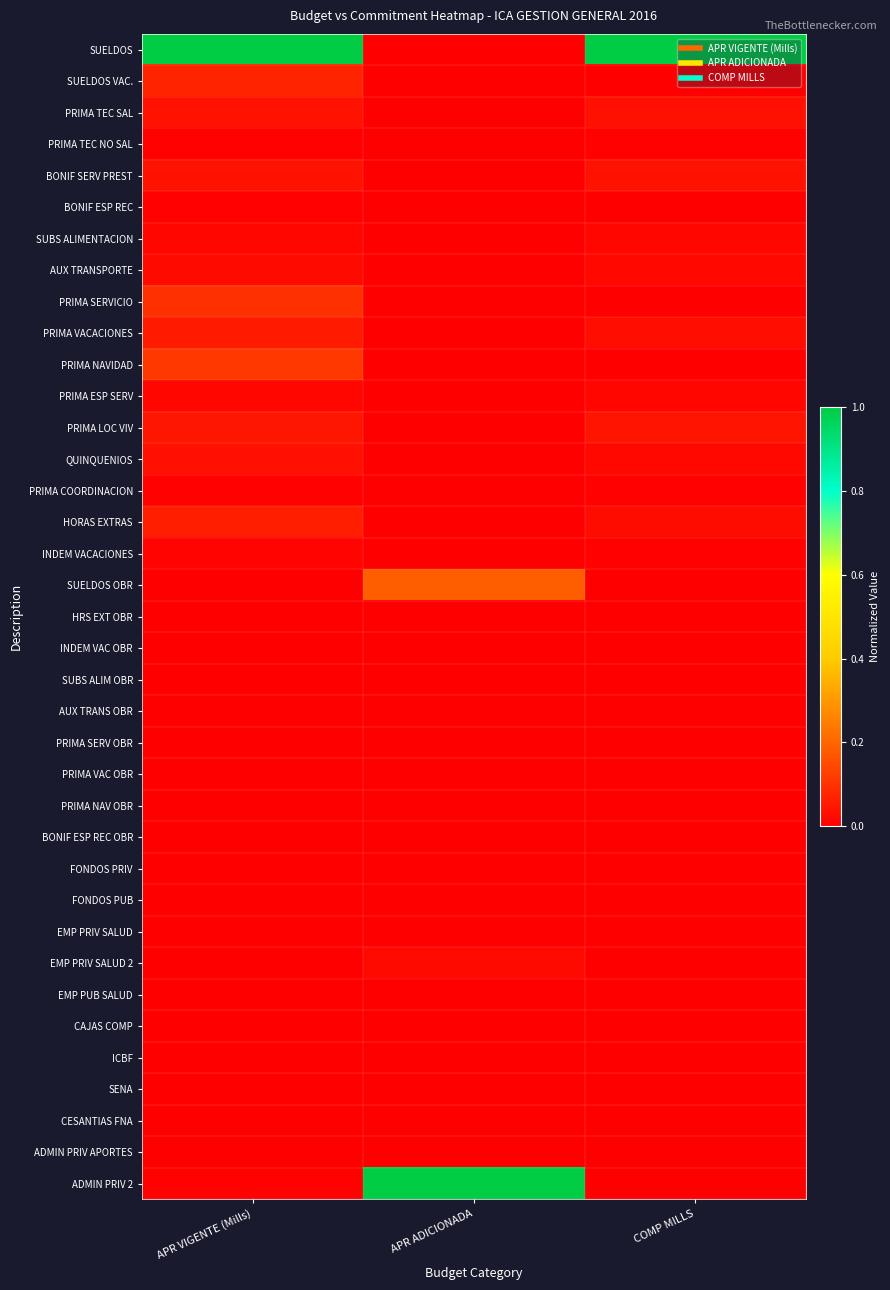

Reading left to right, extract all data points from this chart.

SUELDOS: APR VIGENTE (Mills)=1.0	APR ADICIONADA=0.0	COMP MILLS=1.0
SUELDOS VAC.: APR VIGENTE (Mills)=0.1	APR ADICIONADA=0.0	COMP MILLS=0.0
PRIMA TEC SAL: APR VIGENTE (Mills)=0.0	APR ADICIONADA=0.0	COMP MILLS=0.0
PRIMA TEC NO SAL: APR VIGENTE (Mills)=0.0	APR ADICIONADA=0.0	COMP MILLS=0.0
BONIF SERV PREST: APR VIGENTE (Mills)=0.0	APR ADICIONADA=0.0	COMP MILLS=0.0
BONIF ESP REC: APR VIGENTE (Mills)=0.0	APR ADICIONADA=0.0	COMP MILLS=0.0
SUBS ALIMENTACION: APR VIGENTE (Mills)=0.0	APR ADICIONADA=0.0	COMP MILLS=0.0
AUX TRANSPORTE: APR VIGENTE (Mills)=0.0	APR ADICIONADA=0.0	COMP MILLS=0.0
PRIMA SERVICIO: APR VIGENTE (Mills)=0.1	APR ADICIONADA=0.0	COMP MILLS=0.0
PRIMA VACACIONES: APR VIGENTE (Mills)=0.1	APR ADICIONADA=0.0	COMP MILLS=0.0
PRIMA NAVIDAD: APR VIGENTE (Mills)=0.1	APR ADICIONADA=0.0	COMP MILLS=0.0
PRIMA ESP SERV: APR VIGENTE (Mills)=0.0	APR ADICIONADA=0.0	COMP MILLS=0.0
PRIMA LOC VIV: APR VIGENTE (Mills)=0.0	APR ADICIONADA=0.0	COMP MILLS=0.0
QUINQUENIOS: APR VIGENTE (Mills)=0.0	APR ADICIONADA=0.0	COMP MILLS=0.0
PRIMA COORDINACION: APR VIGENTE (Mills)=0.0	APR ADICIONADA=0.0	COMP MILLS=0.0
HORAS EXTRAS: APR VIGENTE (Mills)=0.1	APR ADICIONADA=0.0	COMP MILLS=0.0
INDEM VACACIONES: APR VIGENTE (Mills)=0.0	APR ADICIONADA=0.0	COMP MILLS=0.0
SUELDOS OBR: APR VIGENTE (Mills)=0.0	APR ADICIONADA=0.2	COMP MILLS=0.0
HRS EXT OBR: APR VIGENTE (Mills)=0.0	APR ADICIONADA=0.0	COMP MILLS=0.0
INDEM VAC OBR: APR VIGENTE (Mills)=0.0	APR ADICIONADA=0.0	COMP MILLS=0.0
SUBS ALIM OBR: APR VIGENTE (Mills)=0.0	APR ADICIONADA=0.0	COMP MILLS=0.0
AUX TRANS OBR: APR VIGENTE (Mills)=0.0	APR ADICIONADA=0.0	COMP MILLS=0.0
PRIMA SERV OBR: APR VIGENTE (Mills)=0.0	APR ADICIONADA=0.0	COMP MILLS=0.0
PRIMA VAC OBR: APR VIGENTE (Mills)=0.0	APR ADICIONADA=0.0	COMP MILLS=0.0
PRIMA NAV OBR: APR VIGENTE (Mills)=0.0	APR ADICIONADA=0.0	COMP MILLS=0.0
BONIF ESP REC OBR: APR VIGENTE (Mills)=0.0	APR ADICIONADA=0.0	COMP MILLS=0.0
FONDOS PRIV: APR VIGENTE (Mills)=0.0	APR ADICIONADA=0.0	COMP MILLS=0.0
FONDOS PUB: APR VIGENTE (Mills)=0.0	APR ADICIONADA=0.0	COMP MILLS=0.0
EMP PRIV SALUD: APR VIGENTE (Mills)=0.0	APR ADICIONADA=0.0	COMP MILLS=0.0
EMP PRIV SALUD 2: APR VIGENTE (Mills)=0.0	APR ADICIONADA=0.0	COMP MILLS=0.0
EMP PUB SALUD: APR VIGENTE (Mills)=0.0	APR ADICIONADA=0.0	COMP MILLS=0.0
CAJAS COMP: APR VIGENTE (Mills)=0.0	APR ADICIONADA=0.0	COMP MILLS=0.0
ICBF: APR VIGENTE (Mills)=0.0	APR ADICIONADA=0.0	COMP MILLS=0.0
SENA: APR VIGENTE (Mills)=0.0	APR ADICIONADA=0.0	COMP MILLS=0.0
CESANTIAS FNA: APR VIGENTE (Mills)=0.0	APR ADICIONADA=0.0	COMP MILLS=0.0
ADMIN PRIV APORTES: APR VIGENTE (Mills)=0.0	APR ADICIONADA=0.0	COMP MILLS=0.0
ADMIN PRIV 2: APR VIGENTE (Mills)=0.0	APR ADICIONADA=1.0	COMP MILLS=0.0